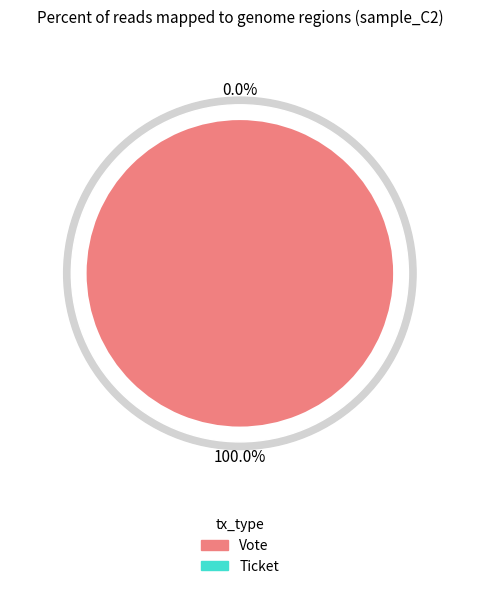

Which category has the smallest portion of the pie?

Ticket